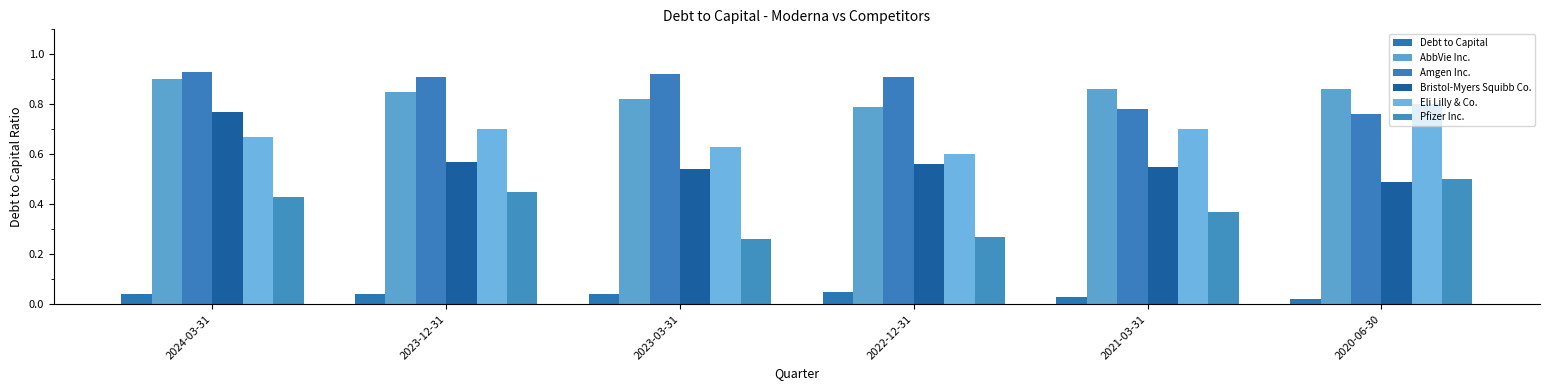

Reading left to right, extract all data points from this chart.

Debt to Capital: 2024-03-31=0.0	2023-12-31=0.0	2023-03-31=0.0	2022-12-31=0.1	2021-03-31=0.0	2020-06-30=0.0
AbbVie Inc.: 2024-03-31=0.9	2023-12-31=0.8	2023-03-31=0.8	2022-12-31=0.8	2021-03-31=0.9	2020-06-30=0.9
Amgen Inc.: 2024-03-31=0.9	2023-12-31=0.9	2023-03-31=0.9	2022-12-31=0.9	2021-03-31=0.8	2020-06-30=0.8
Bristol-Myers Squibb Co.: 2024-03-31=0.8	2023-12-31=0.6	2023-03-31=0.5	2022-12-31=0.6	2021-03-31=0.6	2020-06-30=0.5
Eli Lilly & Co.: 2024-03-31=0.7	2023-12-31=0.7	2023-03-31=0.6	2022-12-31=0.6	2021-03-31=0.7	2020-06-30=0.8
Pfizer Inc.: 2024-03-31=0.4	2023-12-31=0.5	2023-03-31=0.3	2022-12-31=0.3	2021-03-31=0.4	2020-06-30=0.5